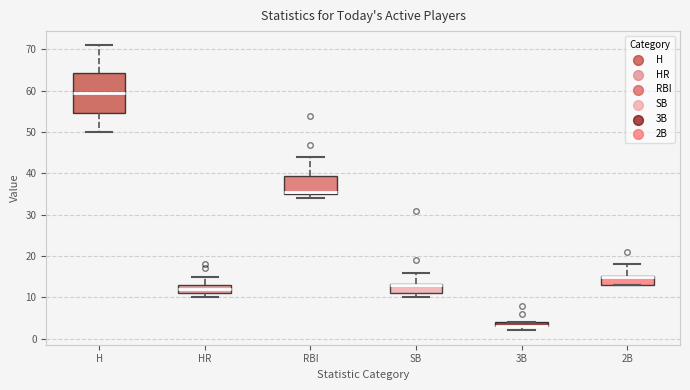

Comparing the boxes themselves (not the whiskers), which one is the tallest?

H